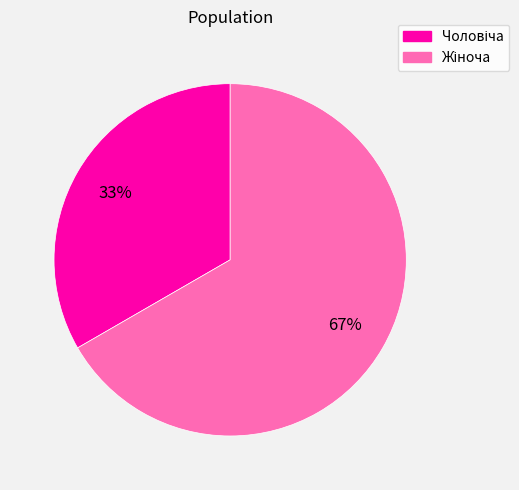

Does any single category account for the majority?

Yes